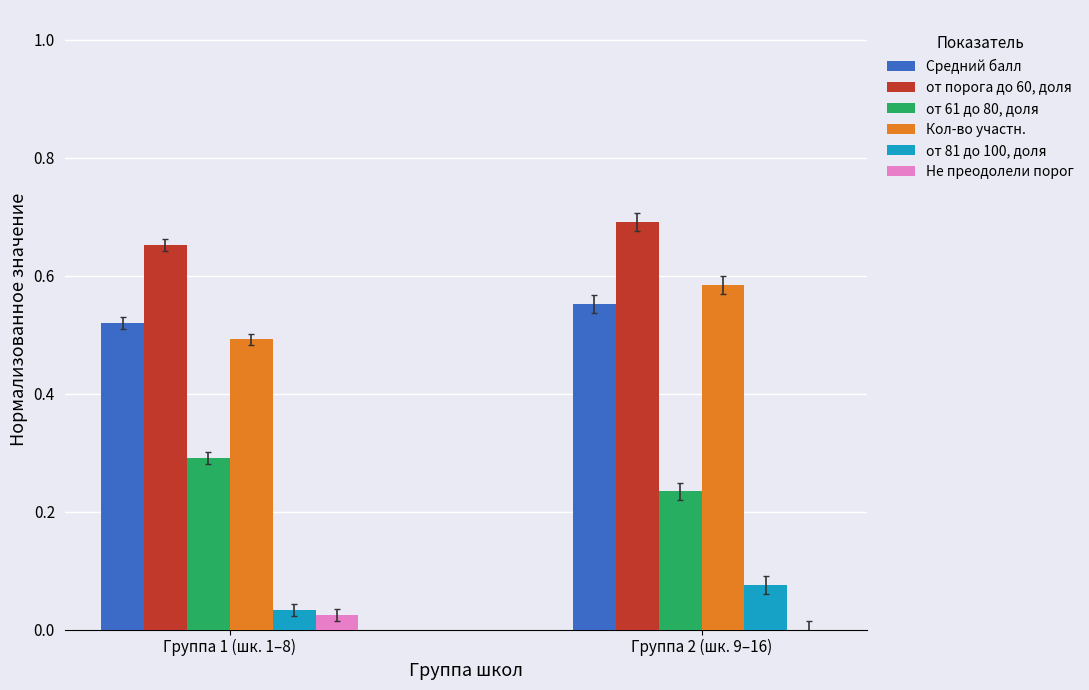

At which category does the chart reach its peak across all series?

Группа 2 (шк. 9–16)